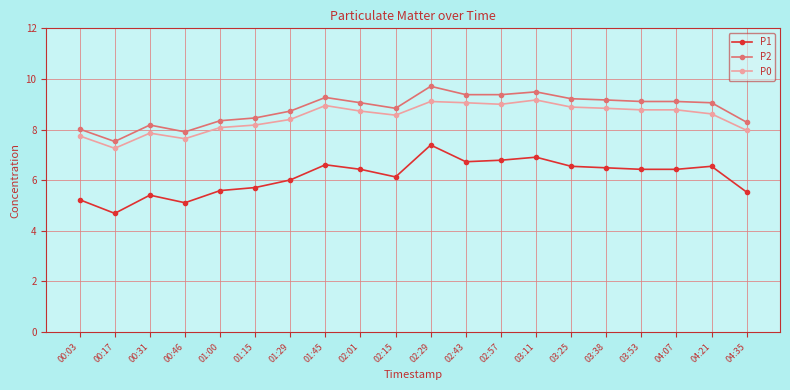

True or false: P2 and P1 cross at least once.

False